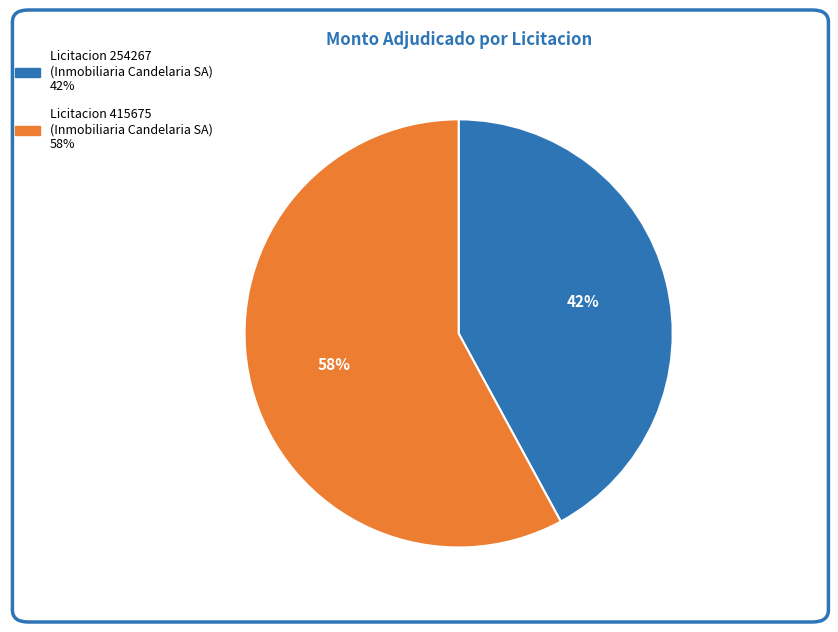

Count the number of slices in the pie.

2